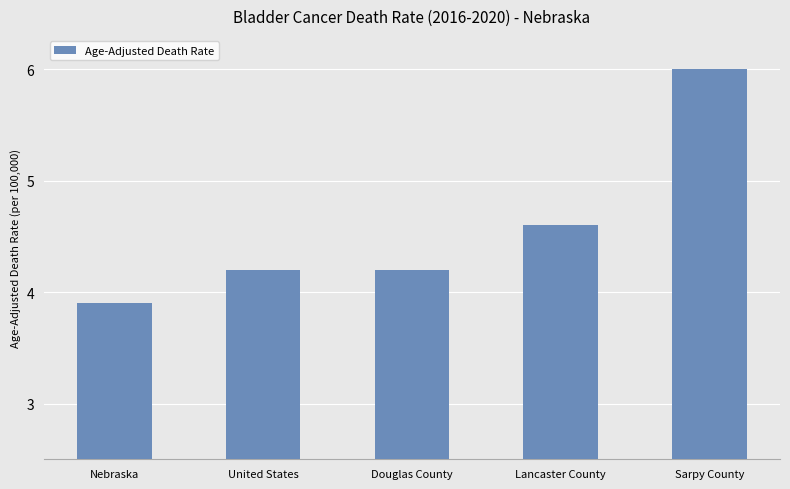

What is the maximum value shown in the chart?

6.0